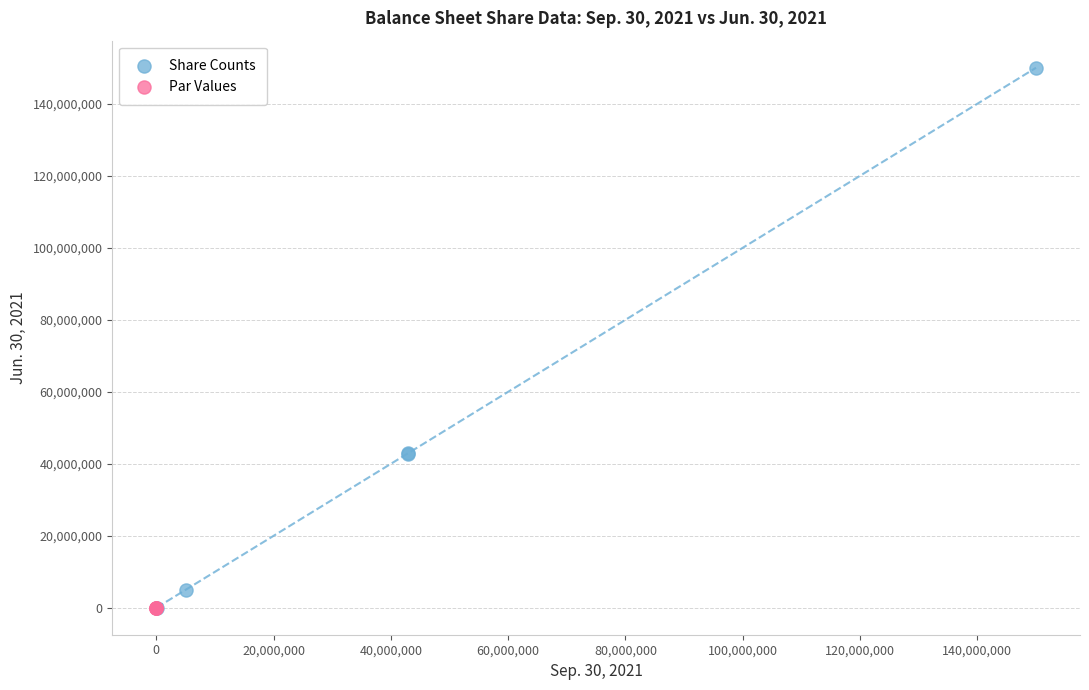

Which series reaches the maximum Y coordinate?

Share Counts